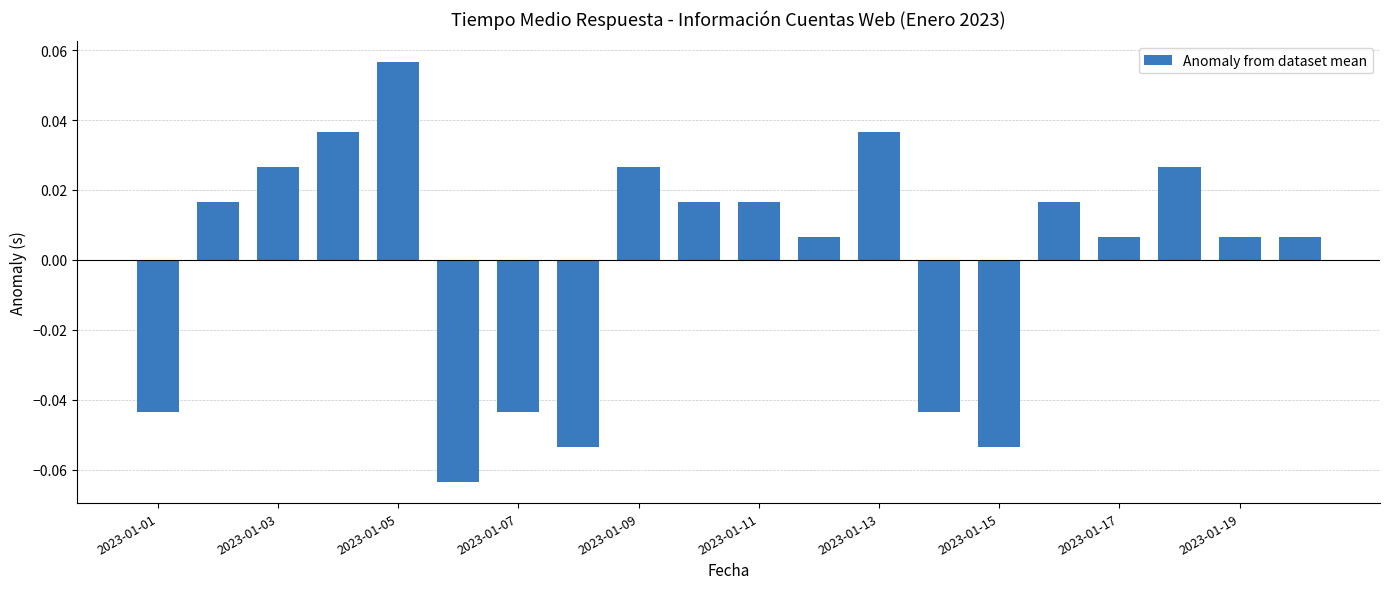

Reading left to right, extract all data points from this chart.

-0.0	0.0	0.0	0.0	0.1	-0.1	-0.0	-0.1	0.0	0.0	0.0	0.0	0.0	-0.0	-0.1	0.0	0.0	0.0	0.0	0.0